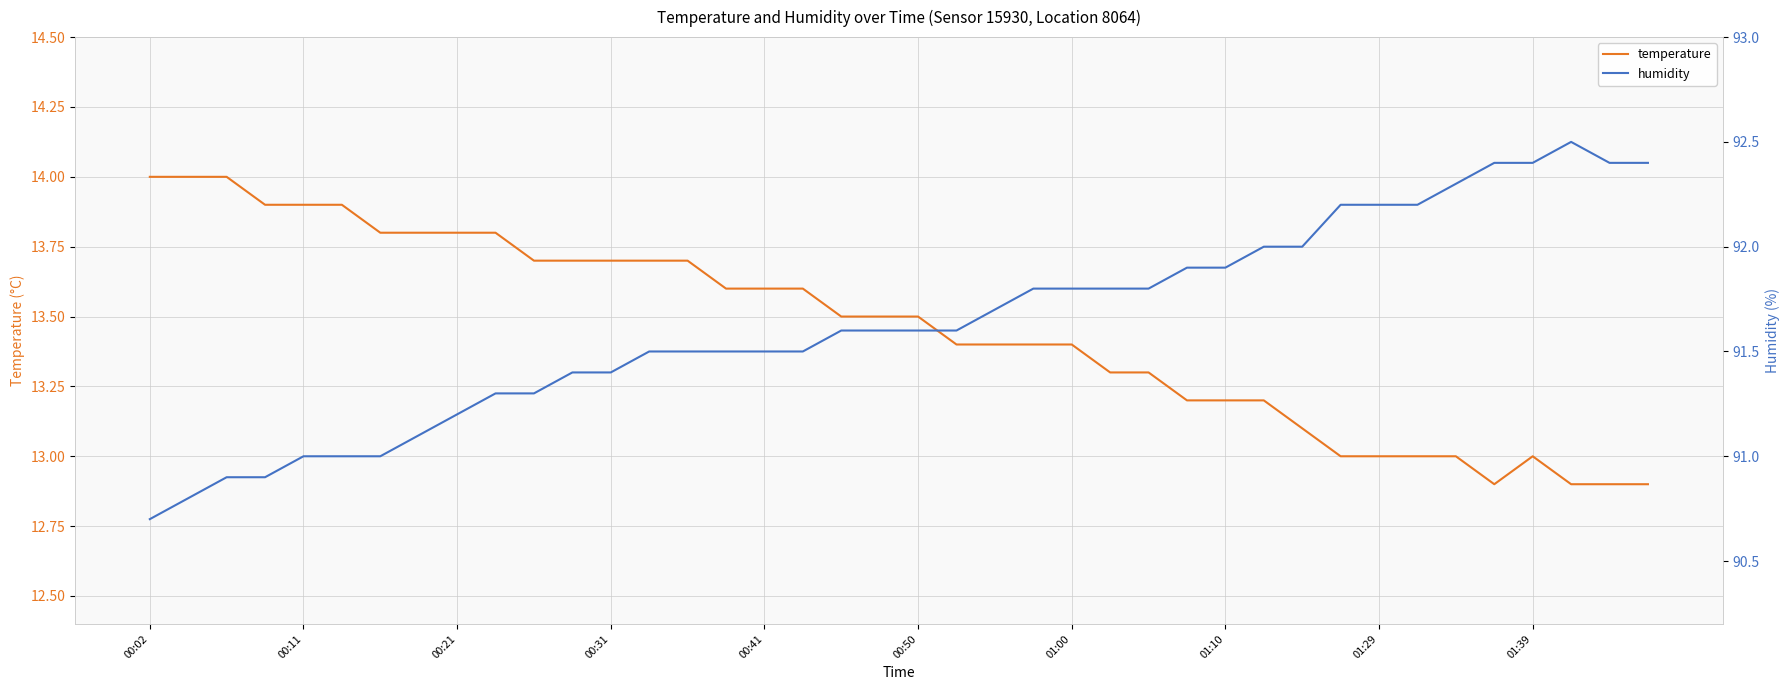

What is the spread (max minus min) of values at 00:02?

76.7